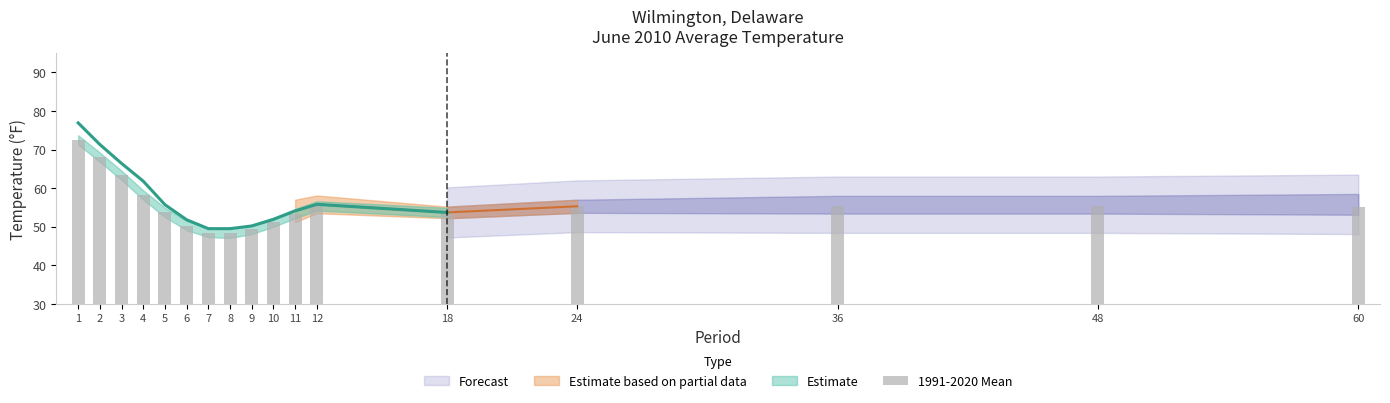

At which category does the chart reach its minimum across all series?

8